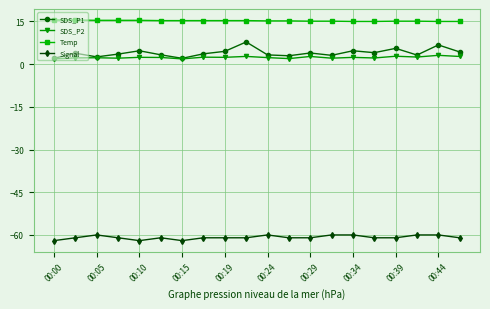

Which series has the widest spread of values?

SDS_P1